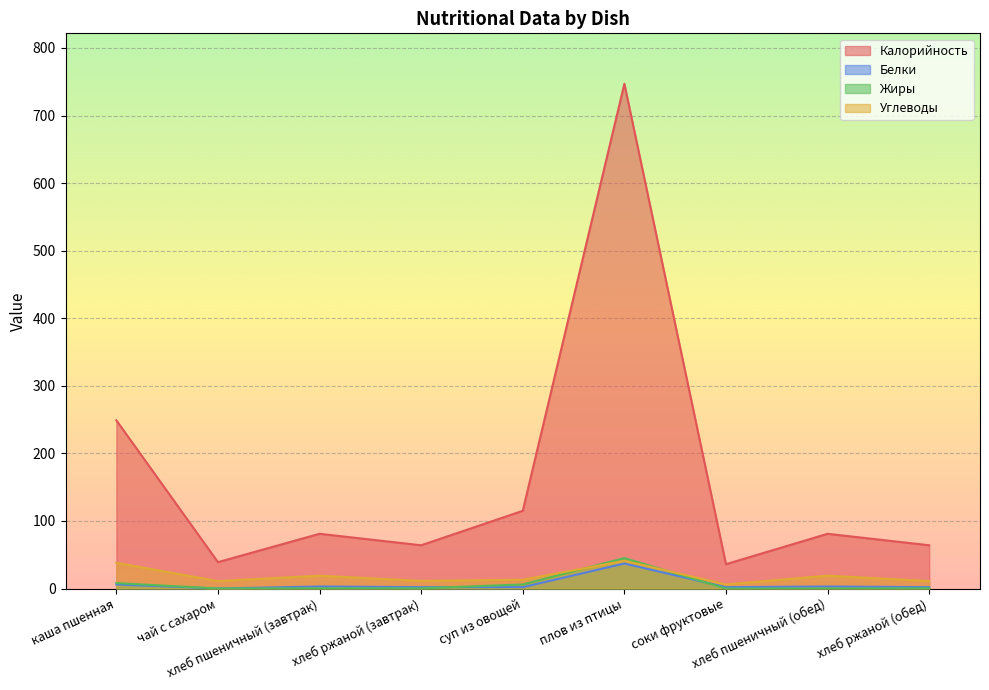

What are all the series names shown in the legend?

Калорийность, Белки, Жиры, Углеводы